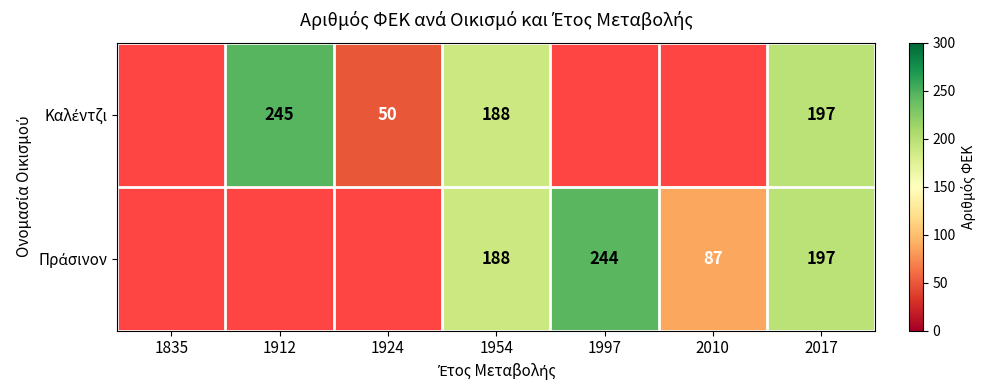

What is the total value across all series at 1954?

376